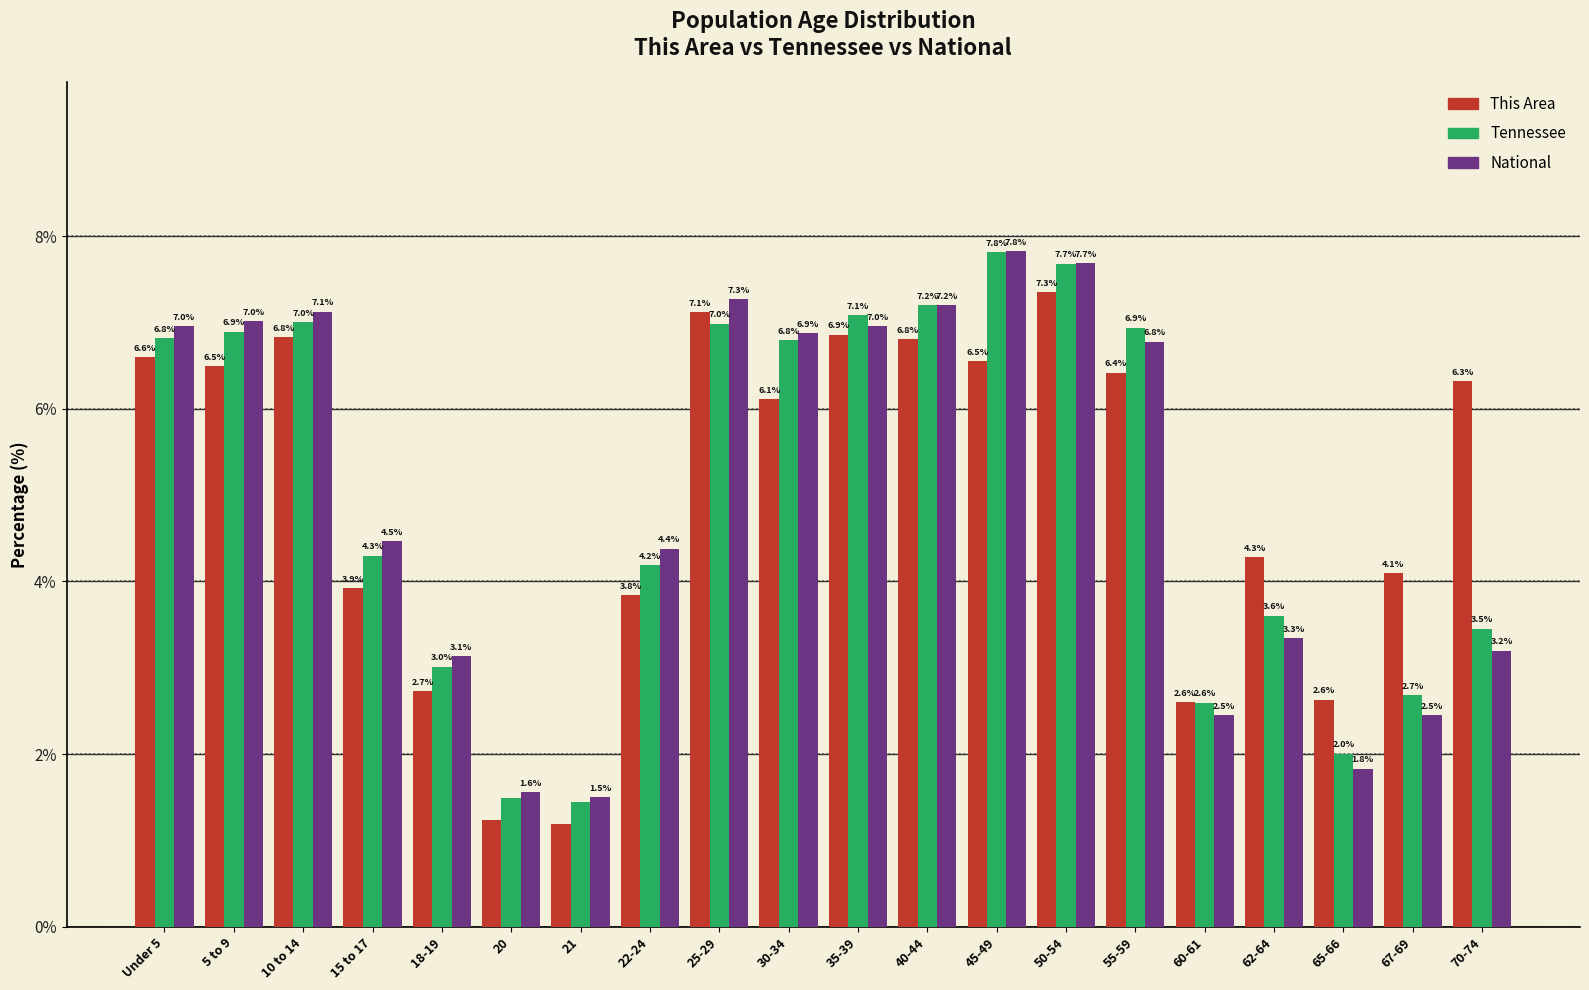

What is the sum of the National values at 22-24 and 70-74?

7.6